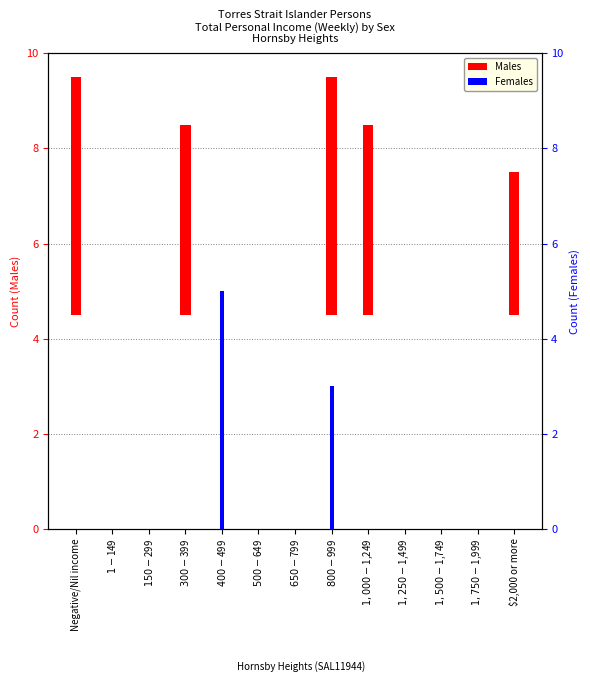

Reading left to right, list all the values displayed in this chart.

Males: Negative/Nil income=5	$1-$149=0	$150-$299=0	$300-$399=4	$400-$499=0	$500-$649=0	$650-$799=0	$800-$999=5	$1,000-$1,249=4	$1,250-$1,499=0	$1,500-$1,749=0	$1,750-$1,999=0	$2,000 or more=3
Females: Negative/Nil income=0	$1-$149=0	$150-$299=0	$300-$399=0	$400-$499=5	$500-$649=0	$650-$799=0	$800-$999=3	$1,000-$1,249=0	$1,250-$1,499=0	$1,500-$1,749=0	$1,750-$1,999=0	$2,000 or more=0